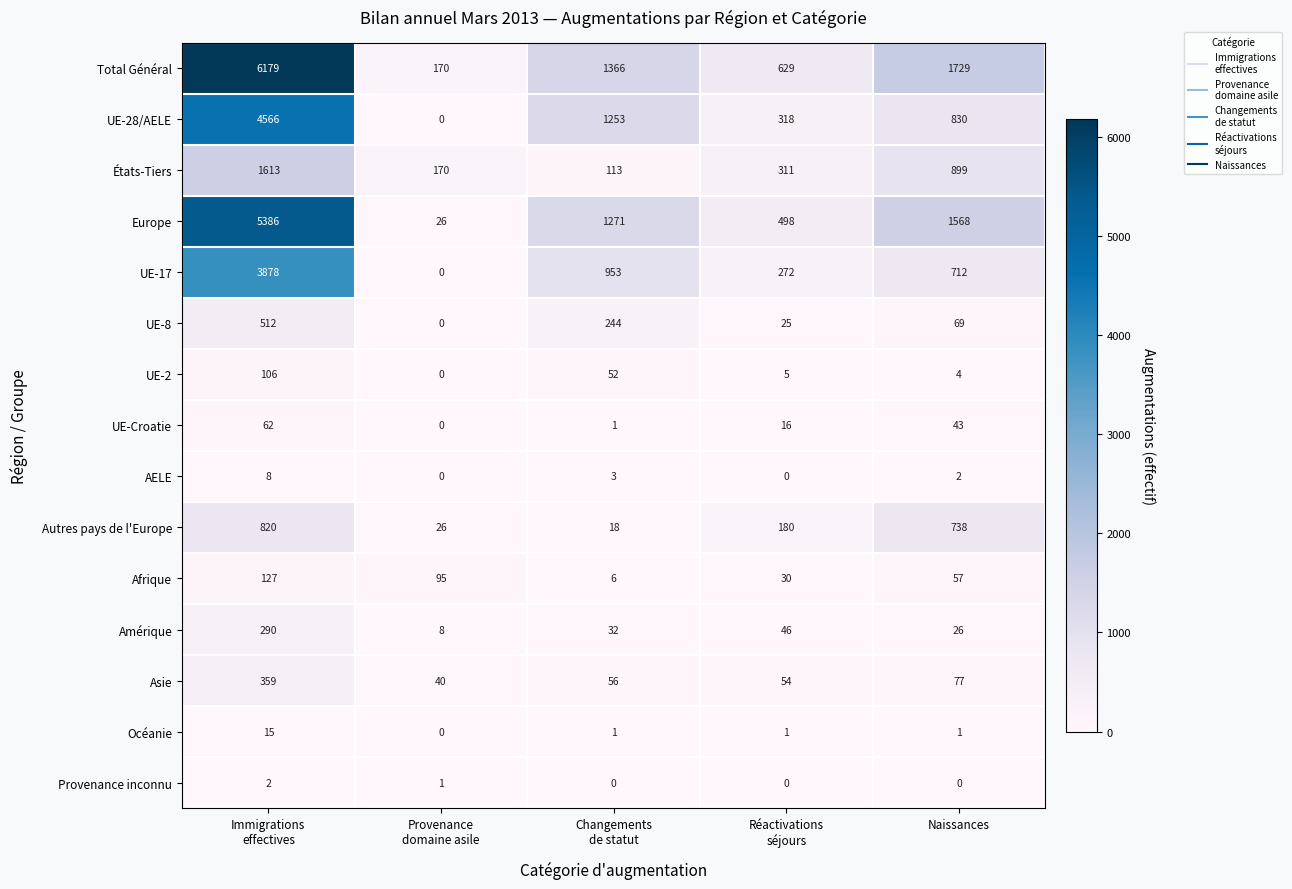

Count the number of categories in the chart.

5